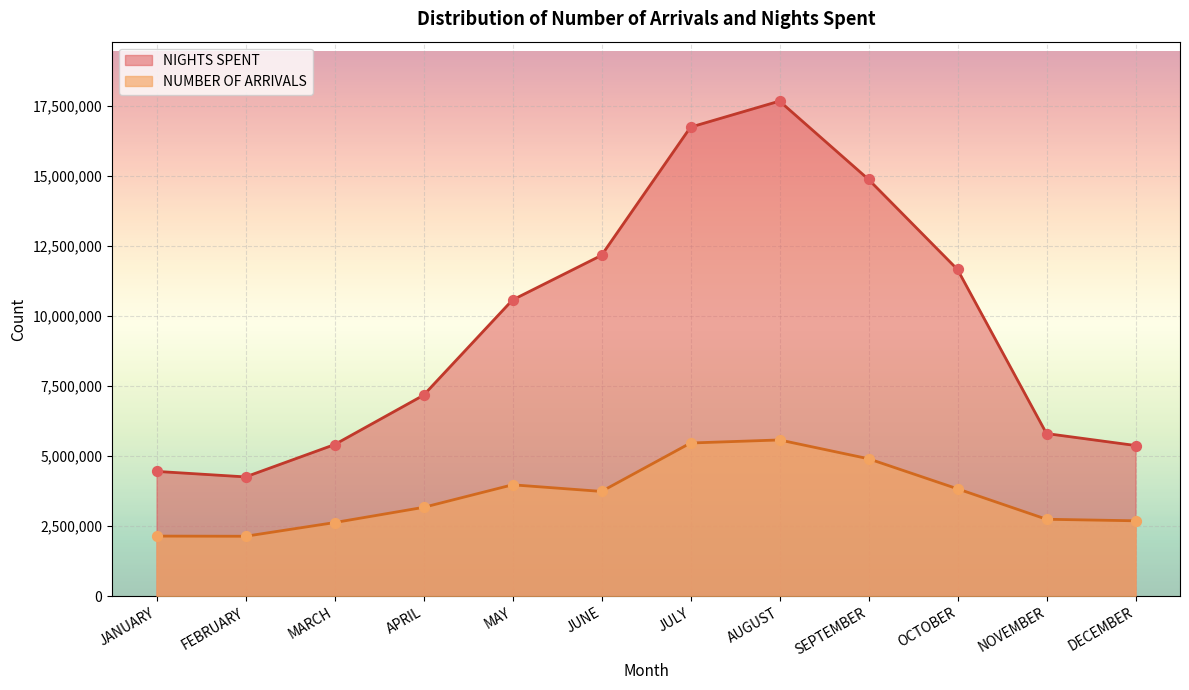

At which category is the sum across all series the highest?

AUGUST